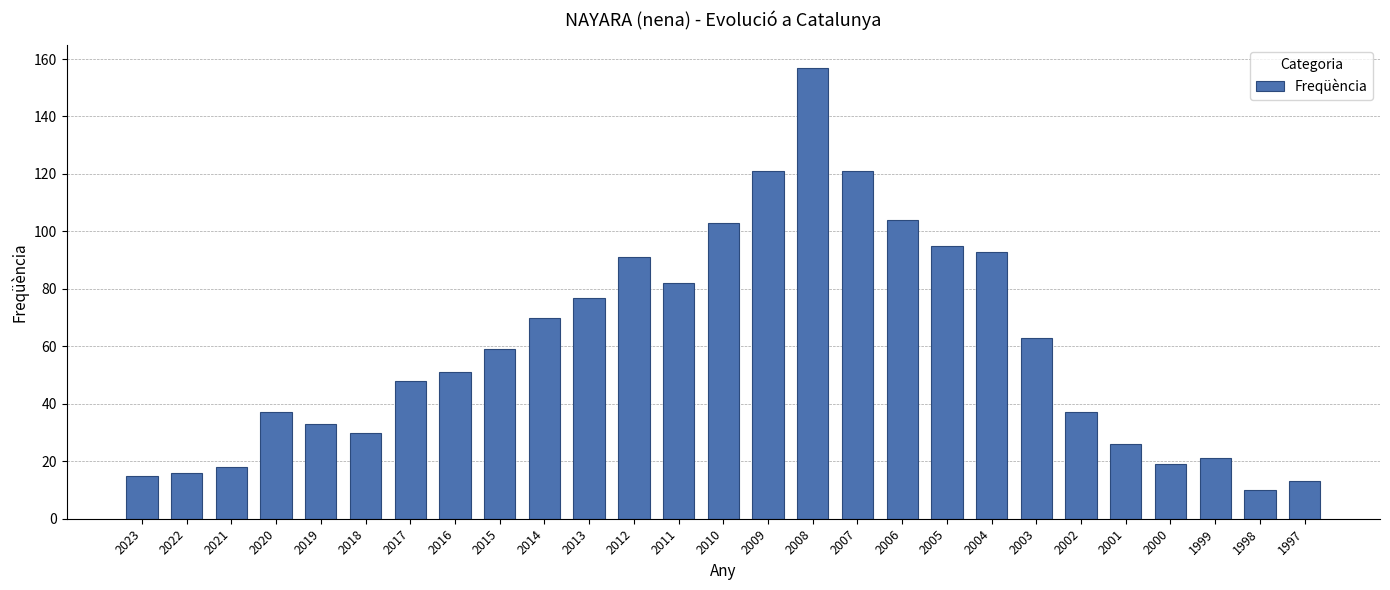

What is the greatest value displayed?

157